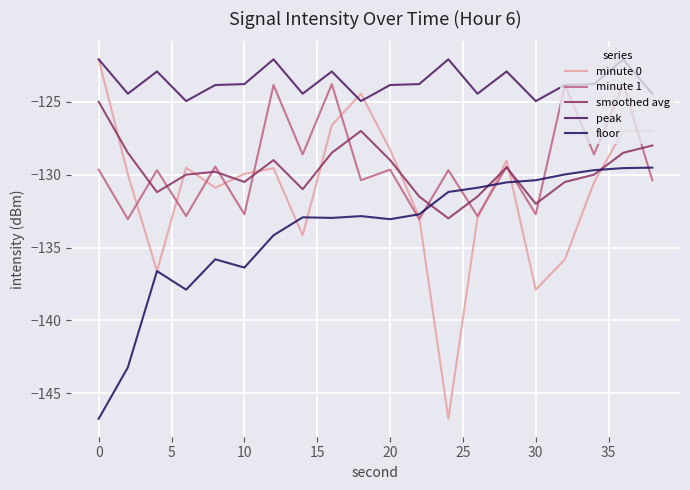

How many categories are shown in the chart?

20